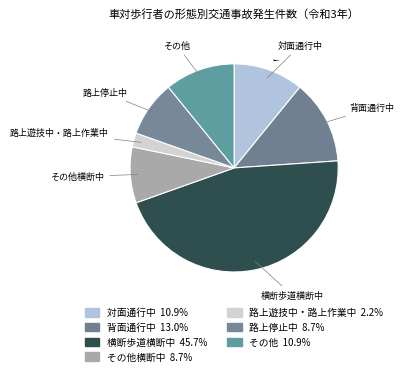

Does any single category account for the majority?

No